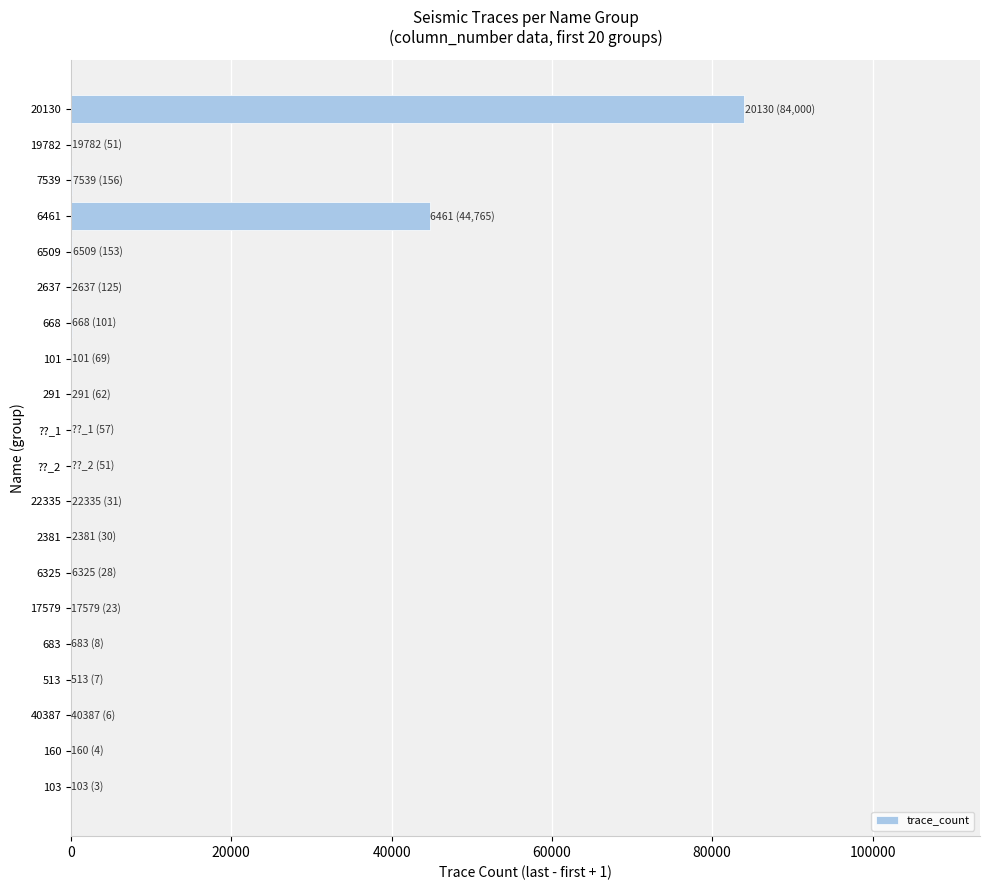

True or false: the data shows 63919 at 6461.

False